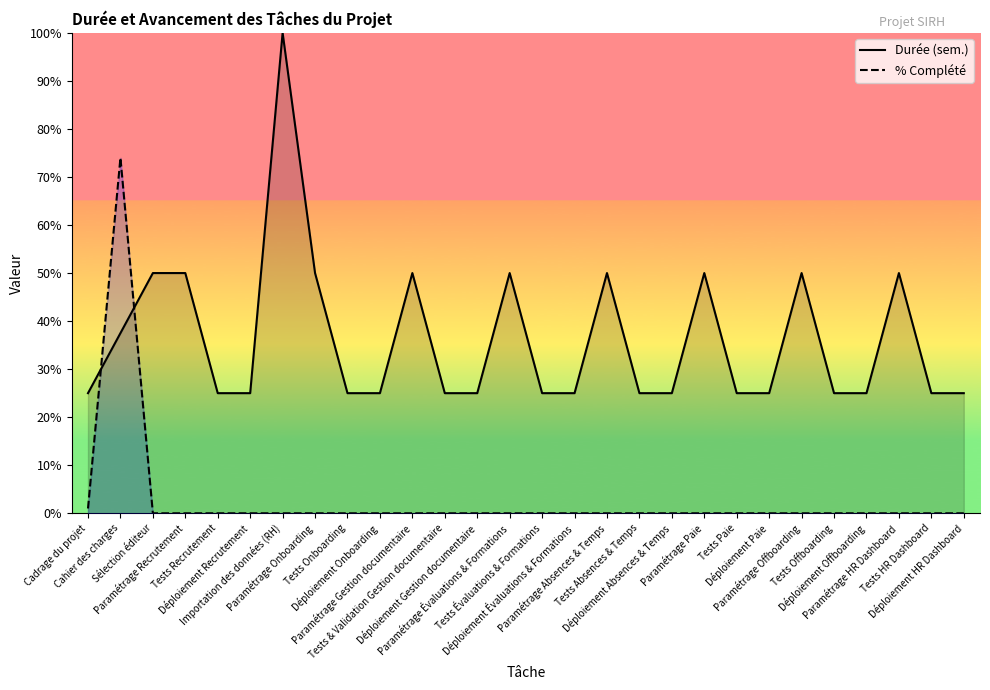

What is the highest value of the % Complété series?

74.0